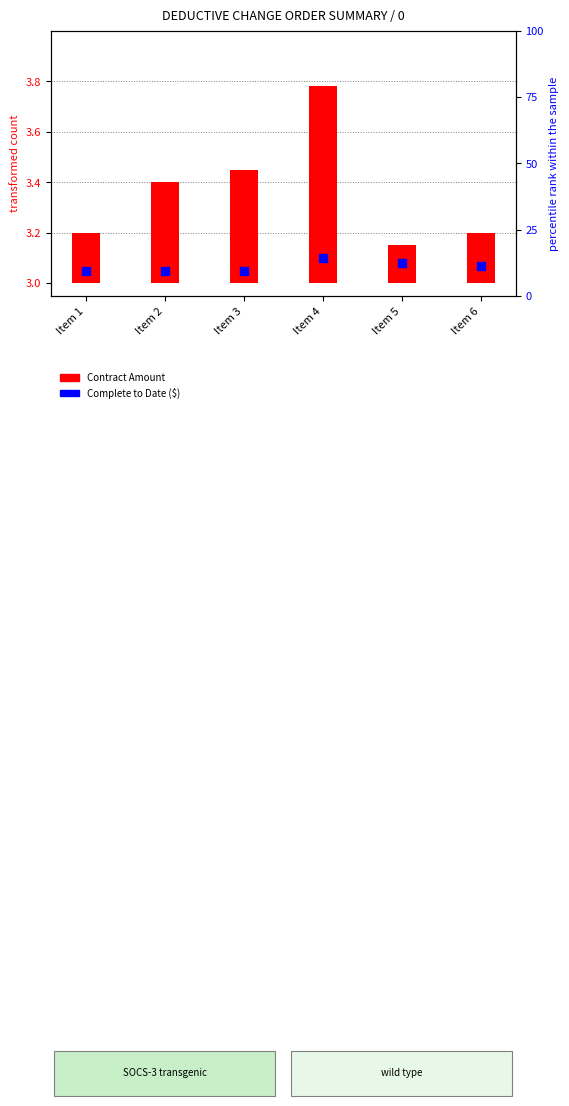

Which series reaches the maximum Y coordinate?

Complete to Date ($)